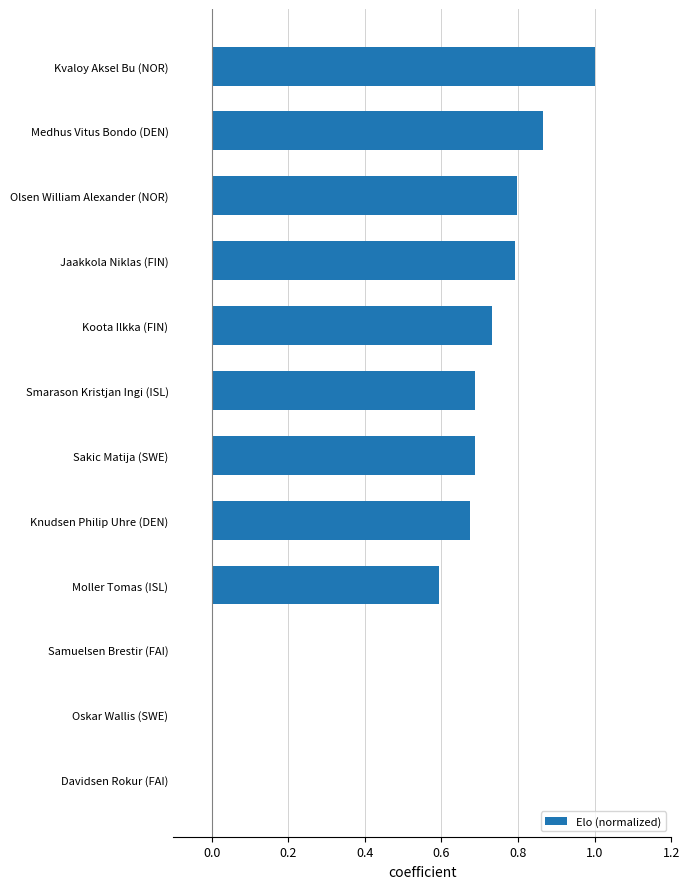

Read the value at Kvaloy Aksel Bu (NOR).

1.0